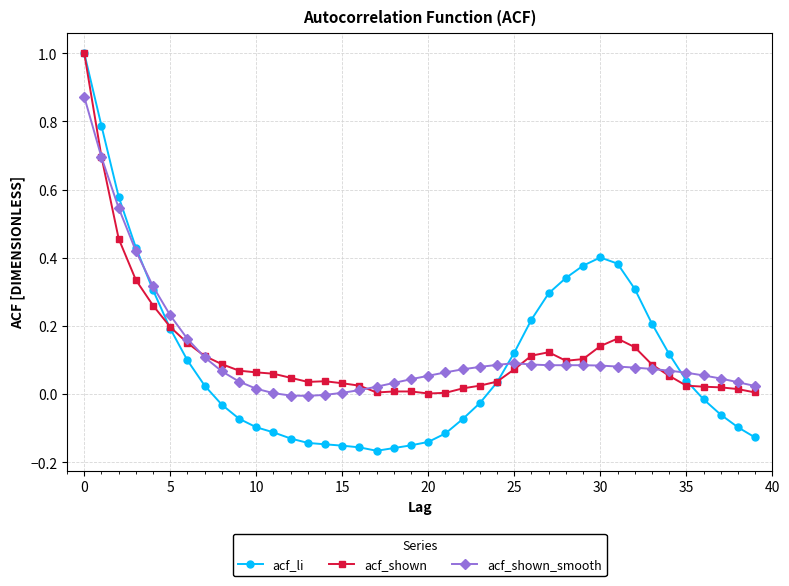

How many times do acf_shown and acf_shown_smooth cross each other?

5